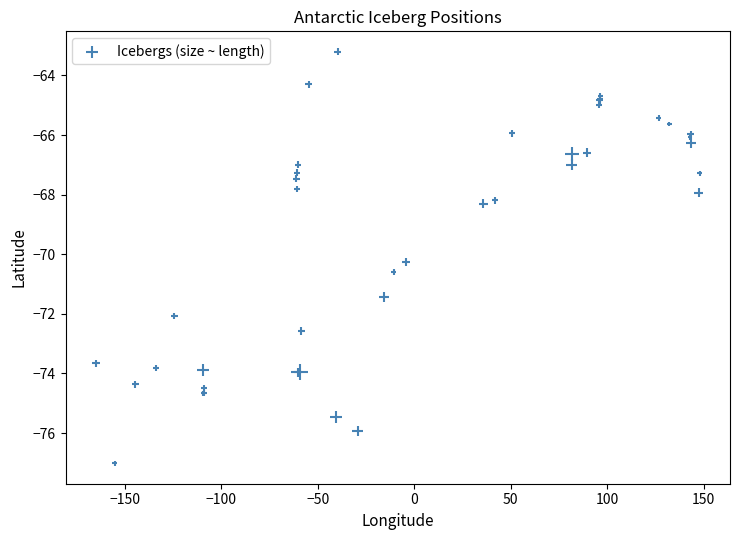

What Y value in the scatter plot is closest to -70?

-70.3